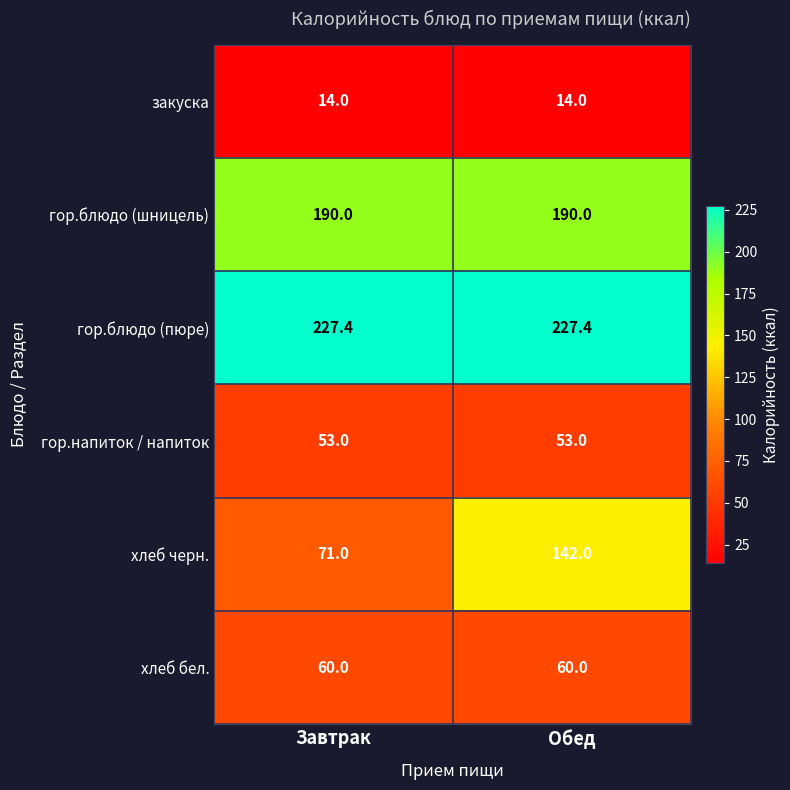

At how many categories does at least one series exceed 184?

2